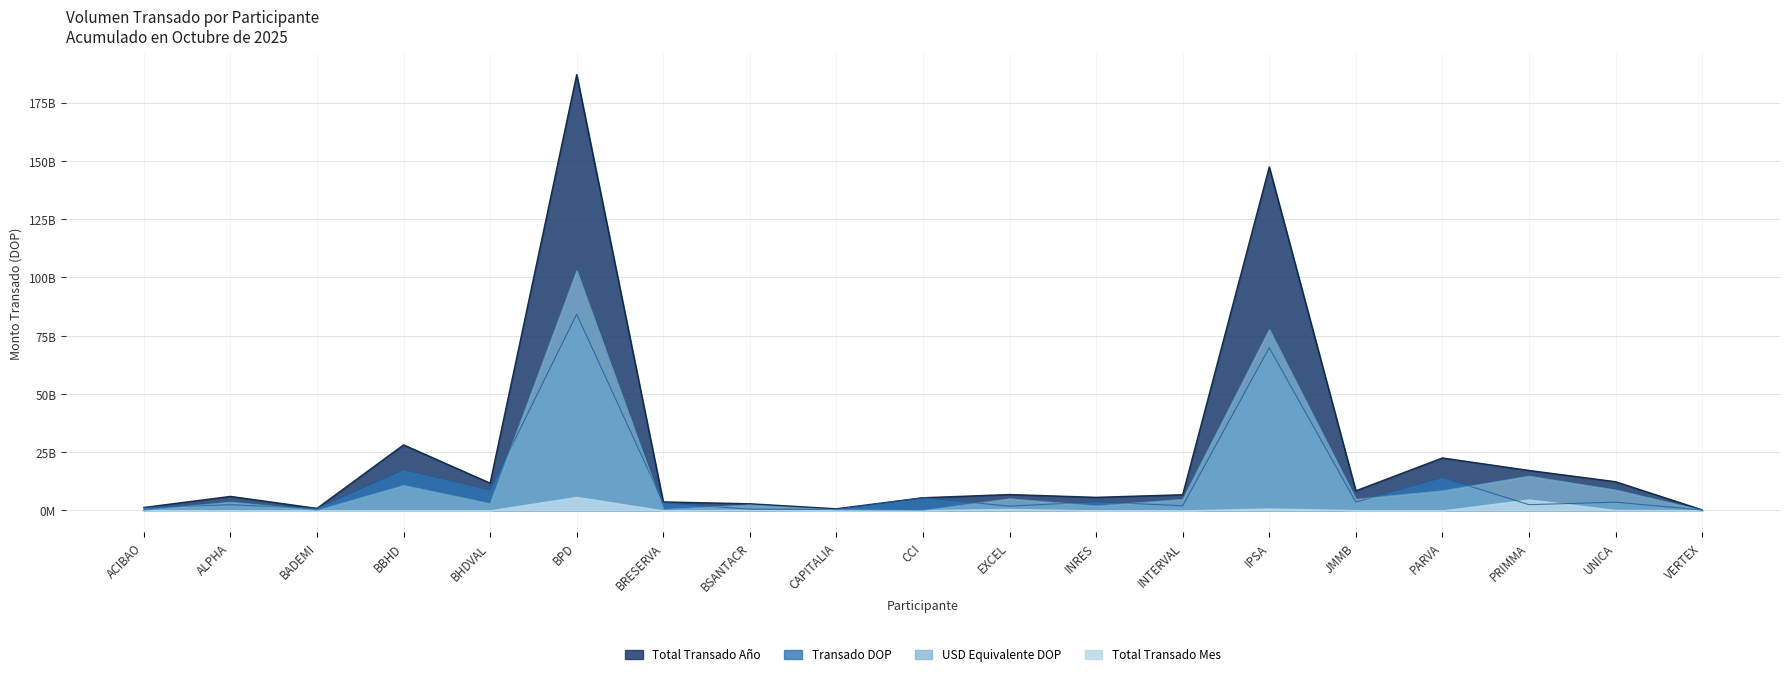

Is the value of USD Equivalente DOP at ALPHA greater than the value of Transado DOP at PARVA?

No